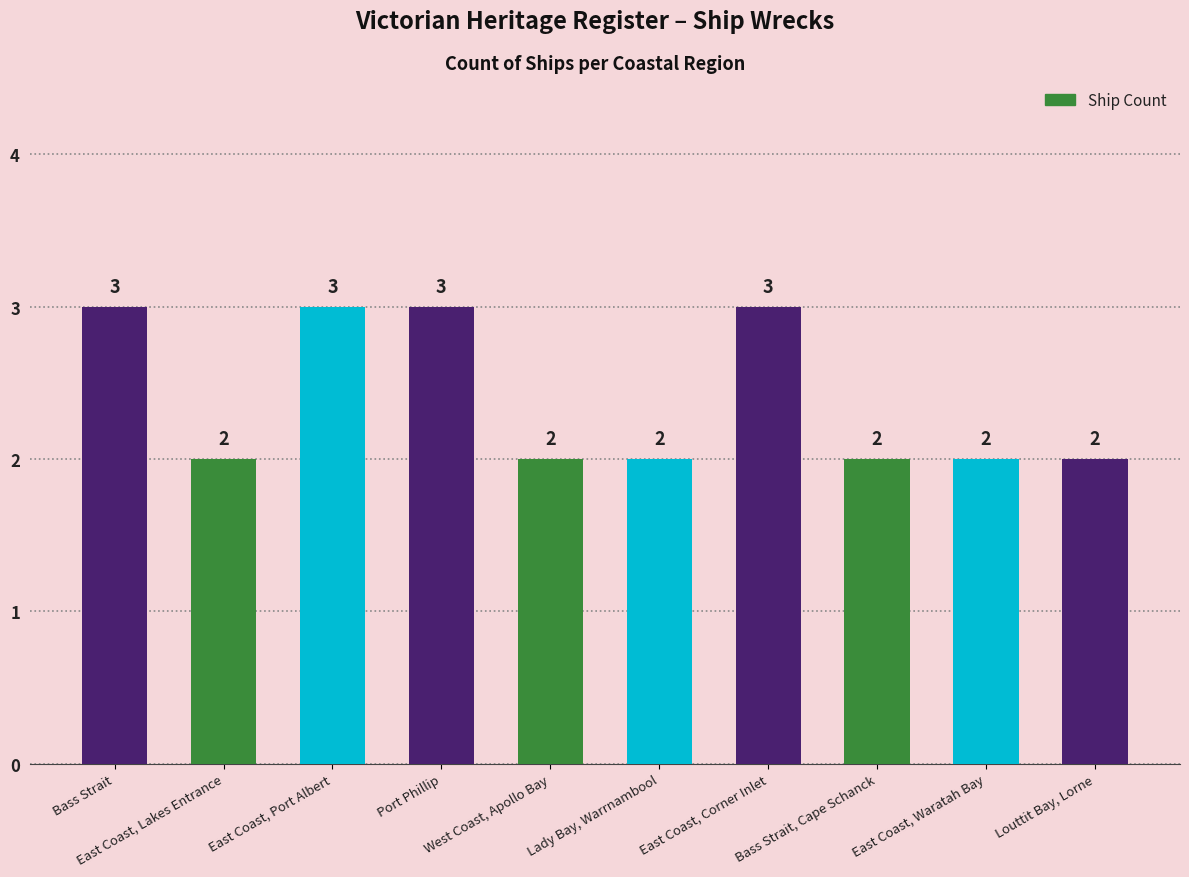

What is the sum of all values?

24